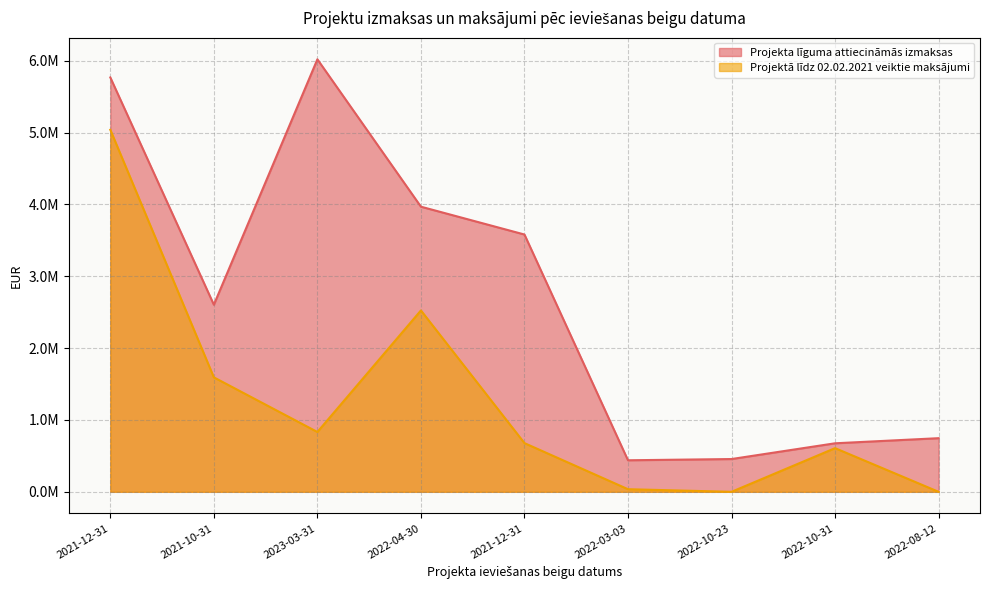

Reading left to right, transcribe all the data shown in this chart.

Projekta līguma attiecināmās izmaksas: 2021-12-31=5767707.7	2021-10-31=2604224.1	2023-03-31=6020389.0	2022-04-30=3968957.0	2021-12-31=3581483.0	2022-03-03=439000.0	2022-10-23=456150.0	2022-10-31=675420.0	2022-08-12=746485.0
Projektā līdz 02.02.2021 veiktie maksājumi: 2021-12-31=5039350.1	2021-10-31=1593202.4	2023-03-31=832798.0	2022-04-30=2524727.7	2021-12-31=677839.9	2022-03-03=36298.8	2022-10-23=0.0	2022-10-31=607878.0	2022-08-12=0.0